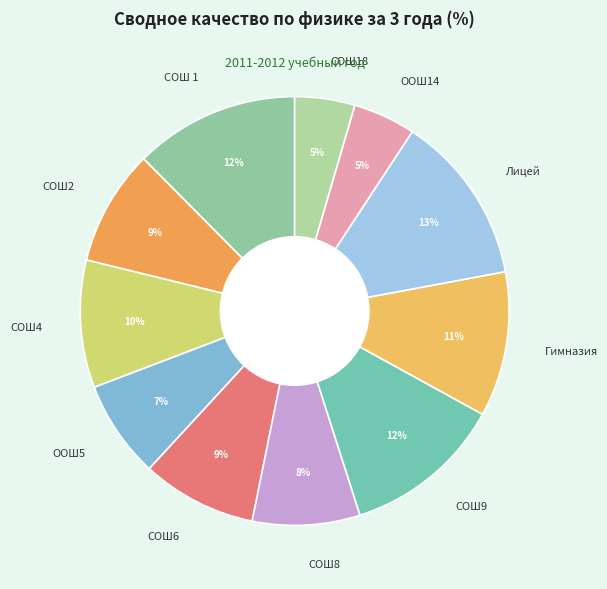

Does any single category account for the majority?

No